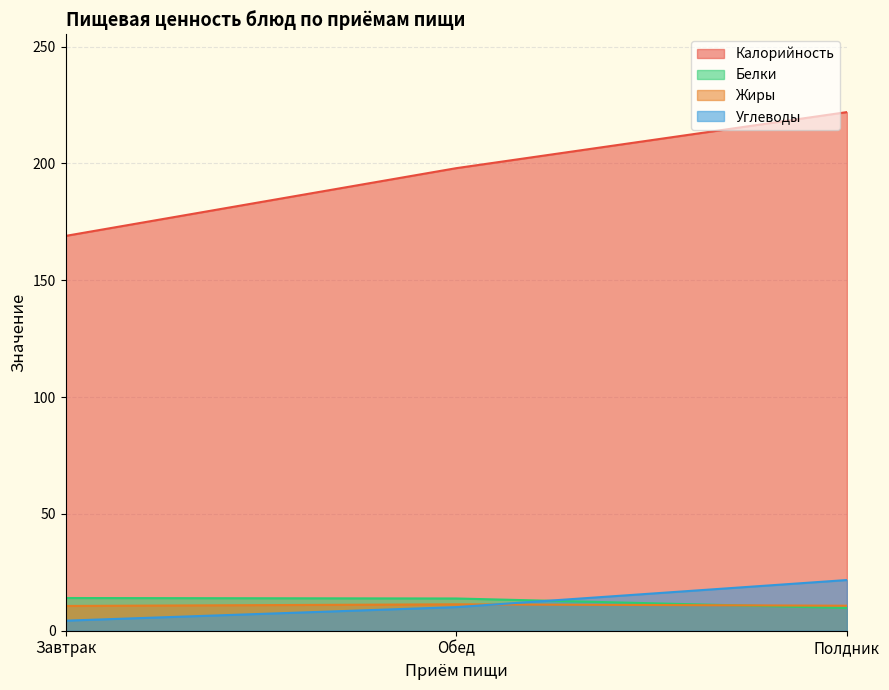

Does the chart display data point markers on the line(s)?

No